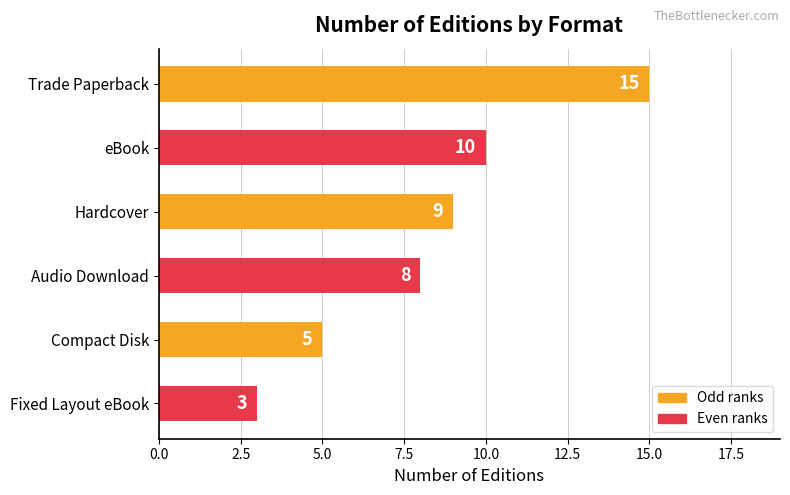

What is the maximum value shown in the chart?

15